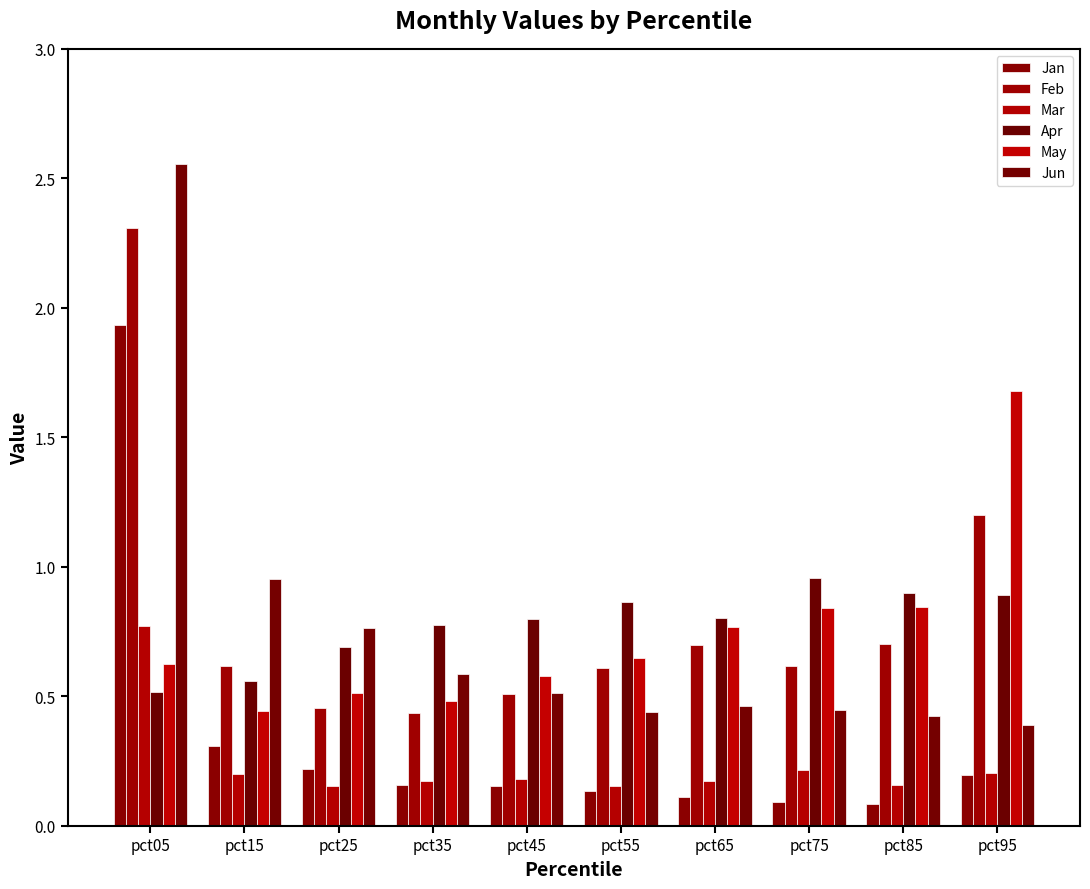

Which series has the largest total across all categories?

Feb